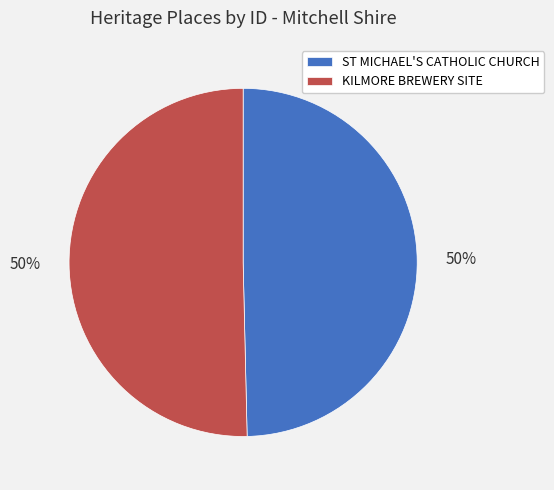

Approximately how many times larger is the value at ST MICHAEL'S CATHOLIC CHURCH compared to KILMORE BREWERY SITE?

1.0